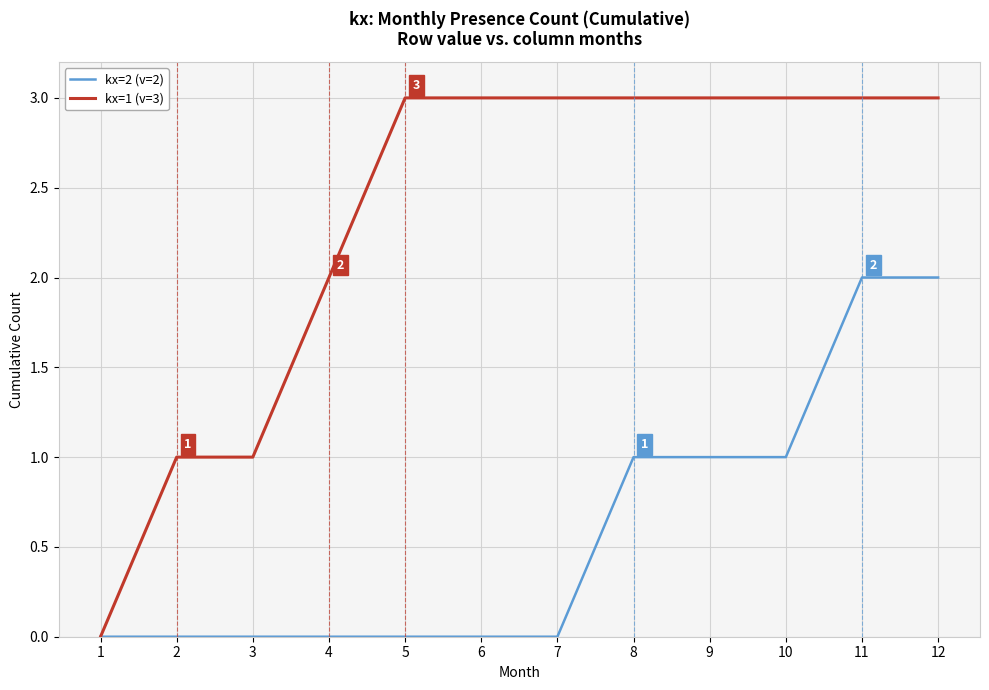

What are all the series names shown in the legend?

kx=2 (v=2), kx=1 (v=3)